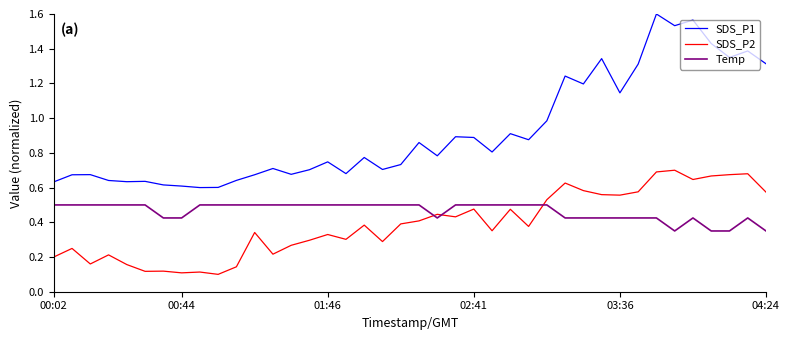

True or false: SDS_P2 and SDS_P1 intersect in this chart.

False